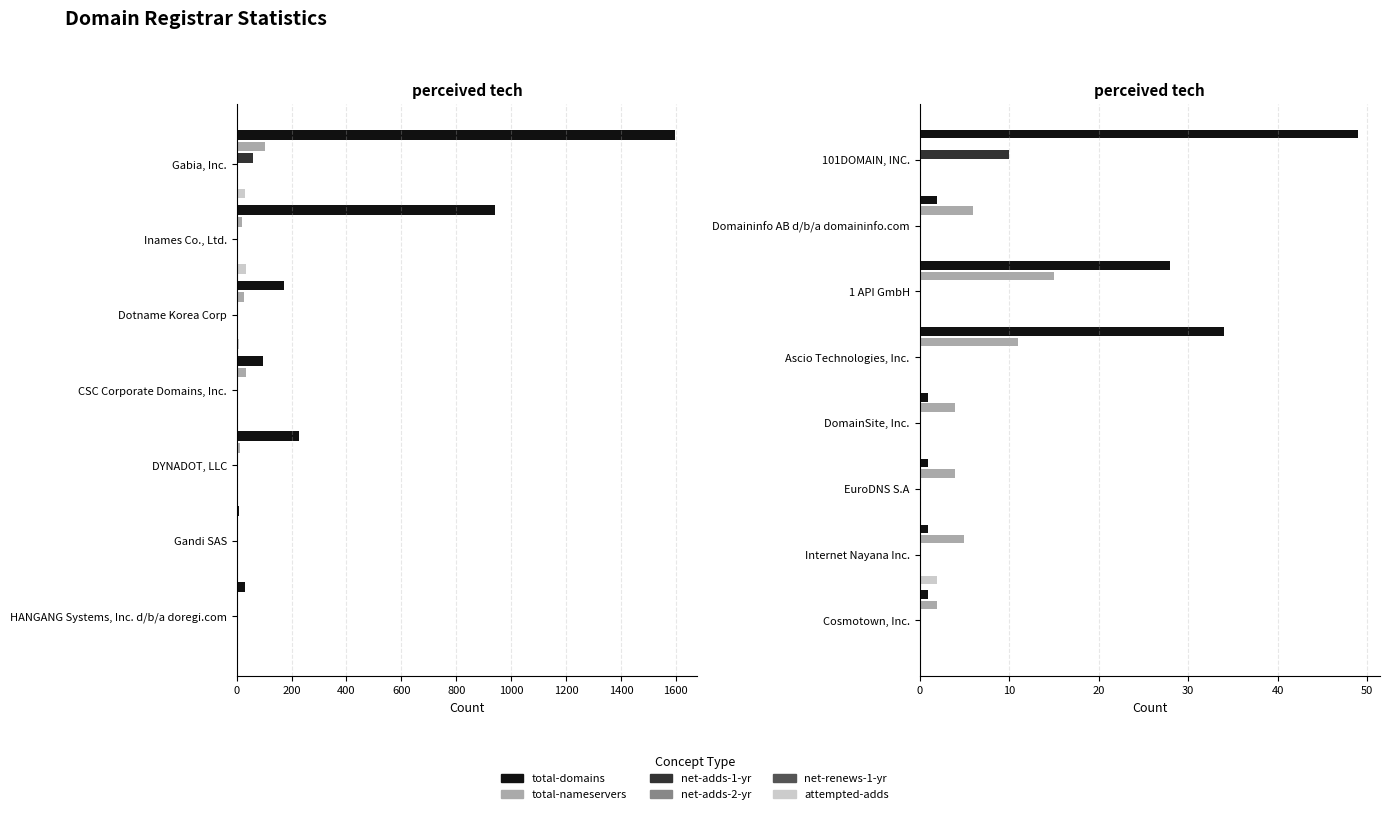

Read the net-renews-1-yr value at 1400.

0.1